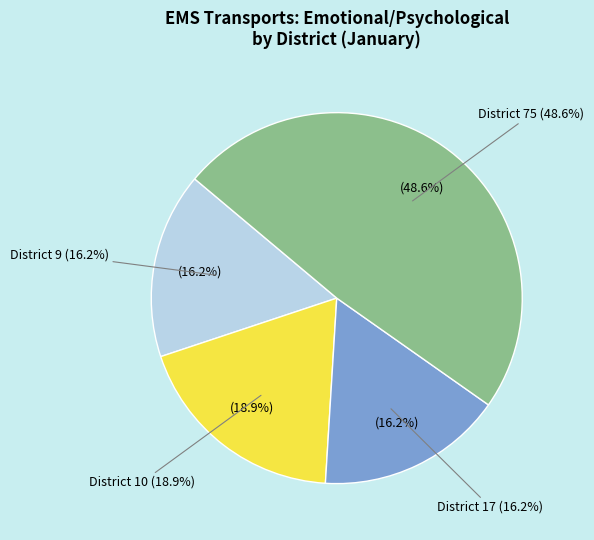

Does District 75 account for over 50% of the chart?

No